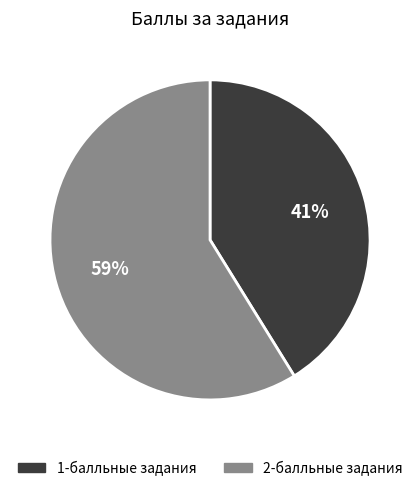

To the nearest percent, what is the average slice percentage?

50%